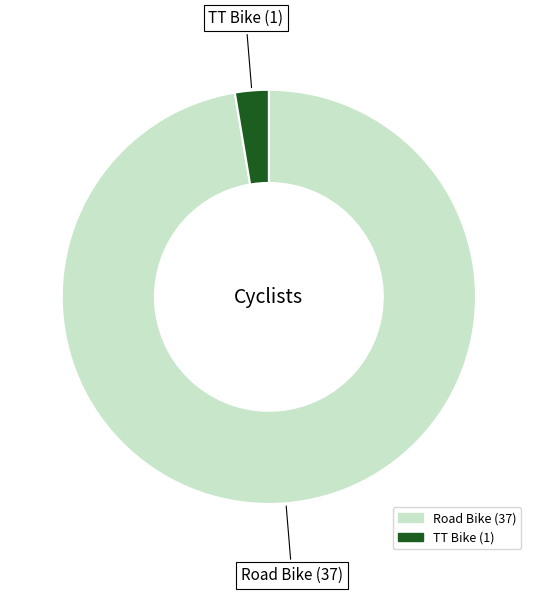

What is the ratio of the value at Road Bike to the value at TT Bike?

37.0